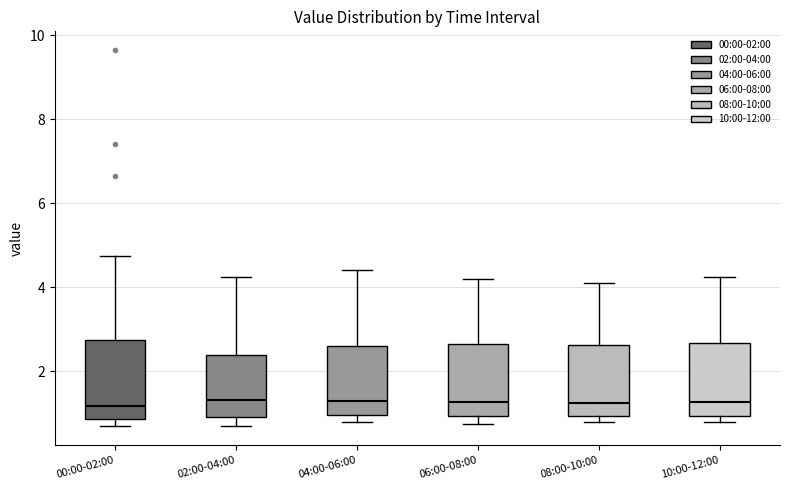

Reading left to right, transcribe this box plot: for each box, give where its median line is, the range the box spans, and where its two whiskers end, as read against the y-axis. The values are not printed on the chart, so give them approximately, as read against the axis.

00:00-02:00: median 1.2, box 0.8 to 2.8, whiskers 0.8 (just below the box's lower edge) to 4.8
02:00-04:00: median 1.4, box 0.8 to 2.4, whiskers 0.6 to 4.2
04:00-06:00: median 1.2, box 1.0 to 2.6, whiskers 0.8 to 4.4
06:00-08:00: median 1.2, box 1.0 to 2.6, whiskers 0.8 to 4.2
08:00-10:00: median 1.2, box 1.0 to 2.6, whiskers 0.8 to 4.2
10:00-12:00: median 1.2, box 1.0 to 2.6, whiskers 0.8 to 4.2